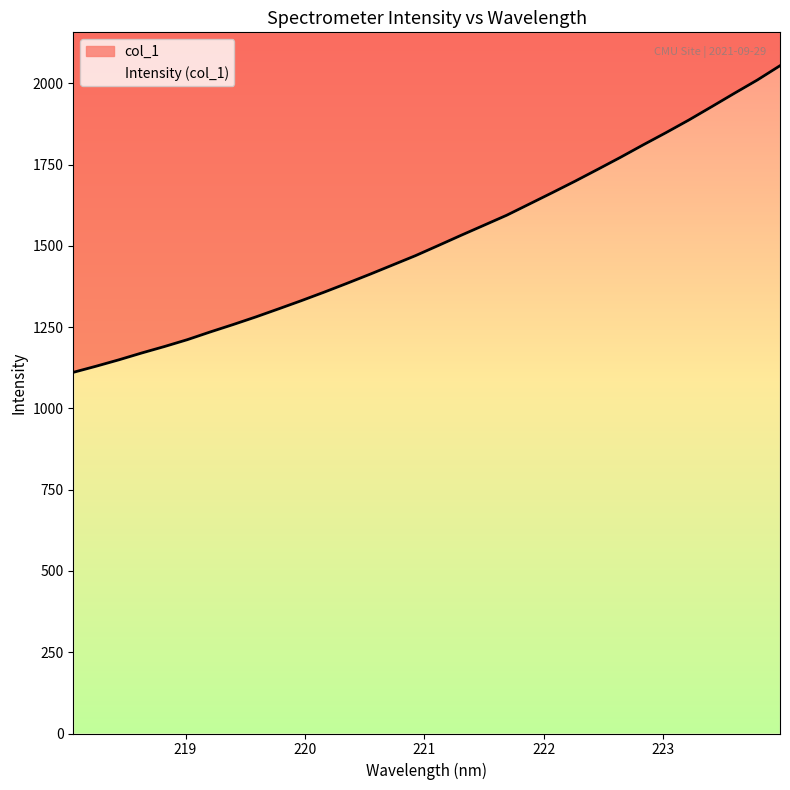

What is the label of the 16th point from the right?

221.1174